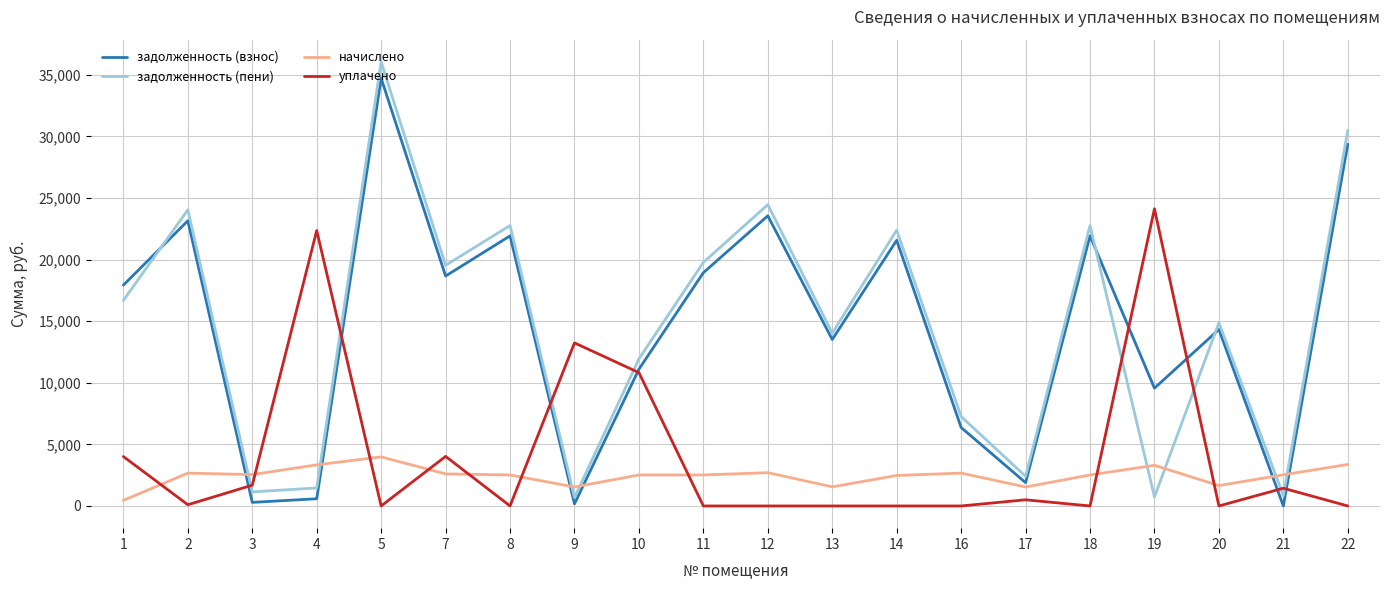

Between 12 and 13, which series saw the biggest shift?

задолженность (пени)